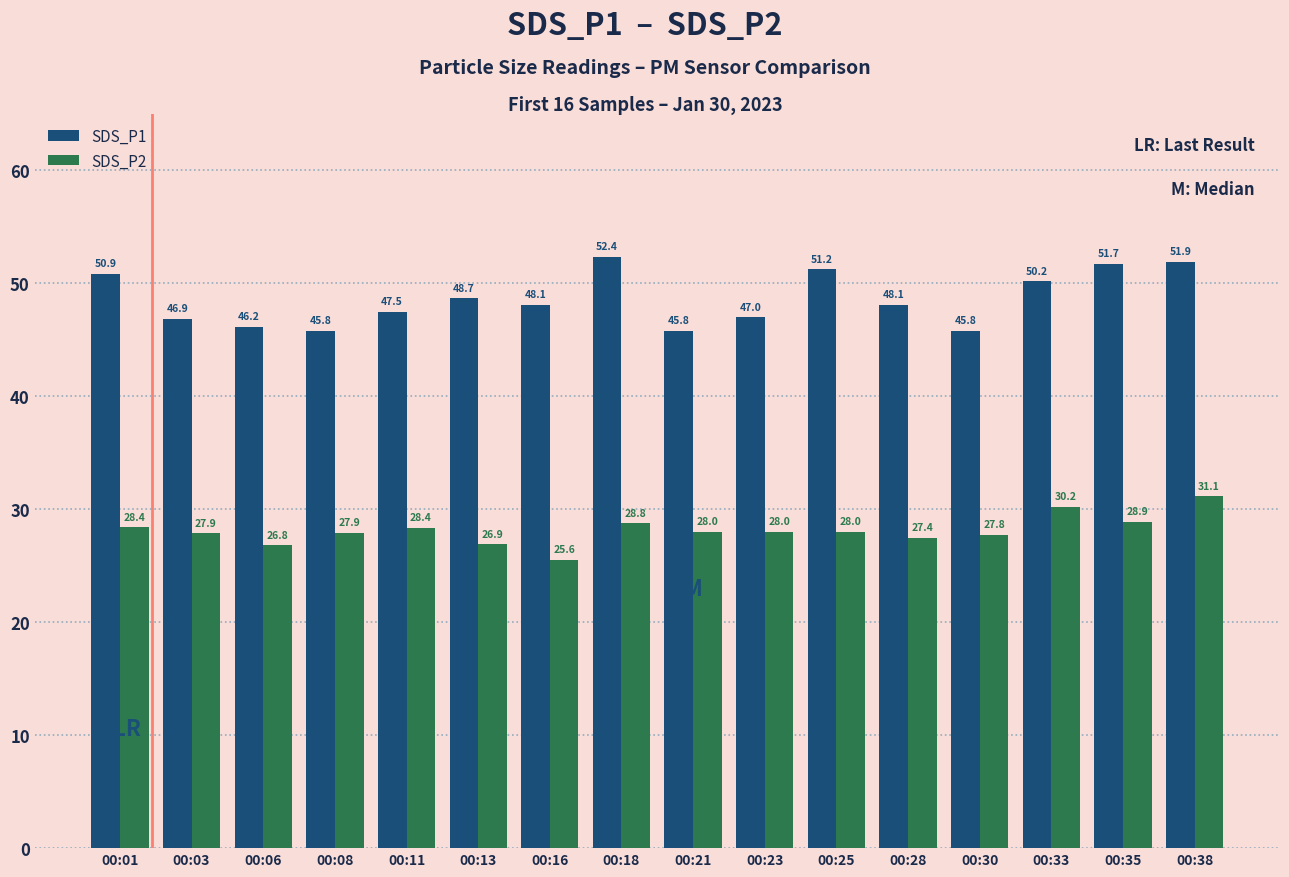

What is the difference between the SDS_P1 values at 00:21 and 00:28?

2.3